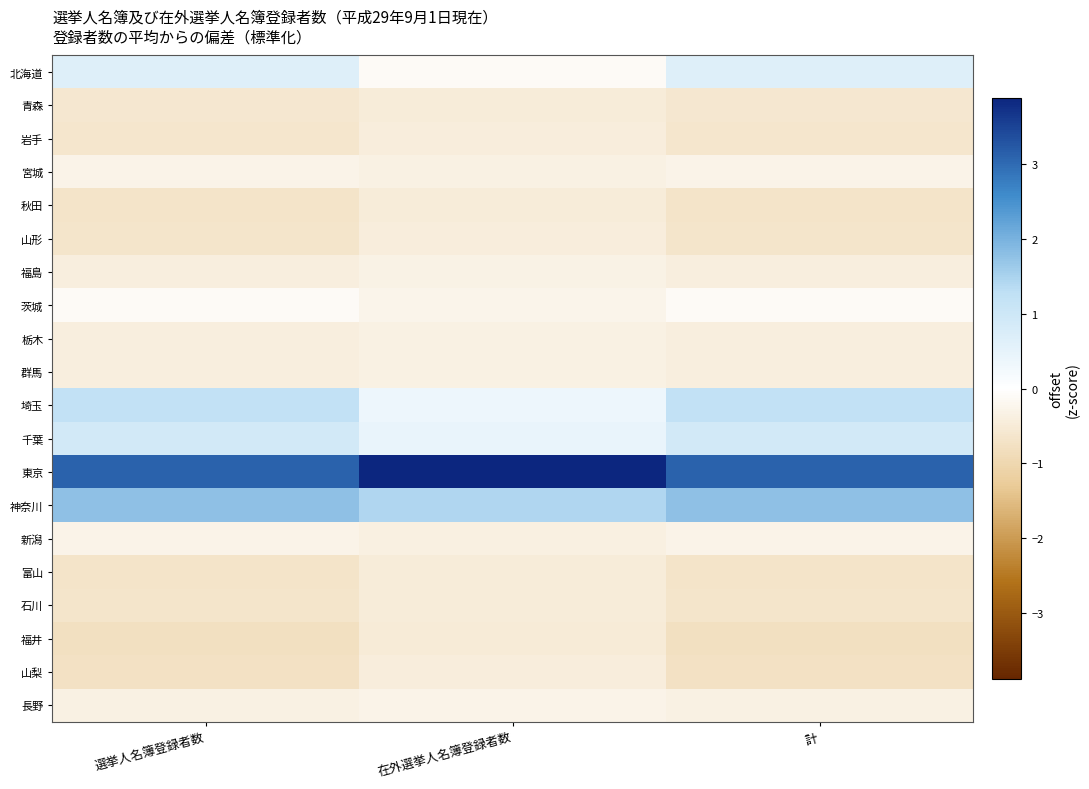

Reading left to right, list all the values displayed in this chart.

北海道: 選挙人名簿登録者数=0.7	在外選挙人名簿登録者数=-0.1	計=0.7
青森: 選挙人名簿登録者数=-0.6	在外選挙人名簿登録者数=-0.5	計=-0.6
岩手: 選挙人名簿登録者数=-0.6	在外選挙人名簿登録者数=-0.4	計=-0.6
宮城: 選挙人名簿登録者数=-0.3	在外選挙人名簿登録者数=-0.4	計=-0.3
秋田: 選挙人名簿登録者数=-0.7	在外選挙人名簿登録者数=-0.5	計=-0.7
山形: 選挙人名簿登録者数=-0.7	在外選挙人名簿登録者数=-0.4	計=-0.7
福島: 選挙人名簿登録者数=-0.4	在外選挙人名簿登録者数=-0.3	計=-0.4
茨城: 選挙人名簿登録者数=-0.1	在外選挙人名簿登録者数=-0.3	計=-0.1
栃木: 選挙人名簿登録者数=-0.4	在外選挙人名簿登録者数=-0.4	計=-0.4
群馬: 選挙人名簿登録者数=-0.4	在外選挙人名簿登録者数=-0.4	計=-0.4
埼玉: 選挙人名簿登録者数=1.2	在外選挙人名簿登録者数=0.3	計=1.2
千葉: 選挙人名簿登録者数=0.9	在外選挙人名簿登録者数=0.4	計=0.9
東京: 選挙人名簿登録者数=3.1	在外選挙人名簿登録者数=3.9	計=3.1
神奈川: 選挙人名簿登録者数=1.8	在外選挙人名簿登録者数=1.4	計=1.8
新潟: 選挙人名簿登録者数=-0.3	在外選挙人名簿登録者数=-0.4	計=-0.3
富山: 選挙人名簿登録者数=-0.7	在外選挙人名簿登録者数=-0.5	計=-0.7
石川: 選挙人名簿登録者数=-0.7	在外選挙人名簿登録者数=-0.5	計=-0.7
福井: 選挙人名簿登録者数=-0.8	在外選挙人名簿登録者数=-0.5	計=-0.8
山梨: 選挙人名簿登録者数=-0.7	在外選挙人名簿登録者数=-0.4	計=-0.7
長野: 選挙人名簿登録者数=-0.4	在外選挙人名簿登録者数=-0.3	計=-0.4